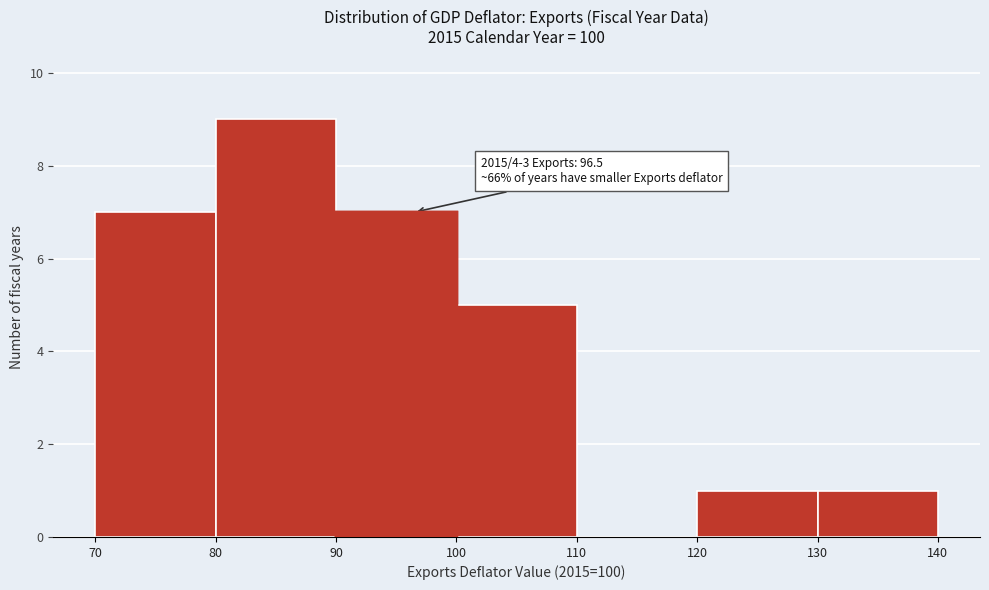

Which range on the x-axis has the tallest bar?

80 to 90